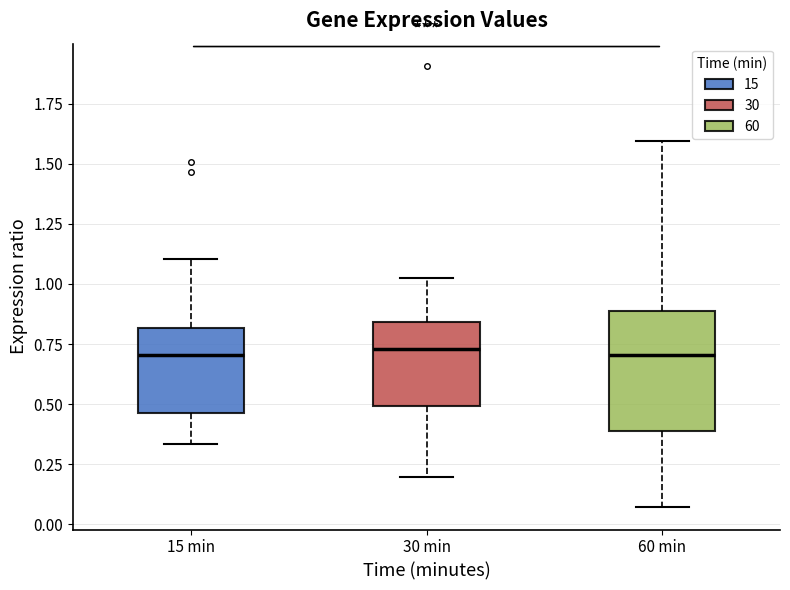

Comparing the boxes themselves (not the whiskers), which one is the tallest?

60 min